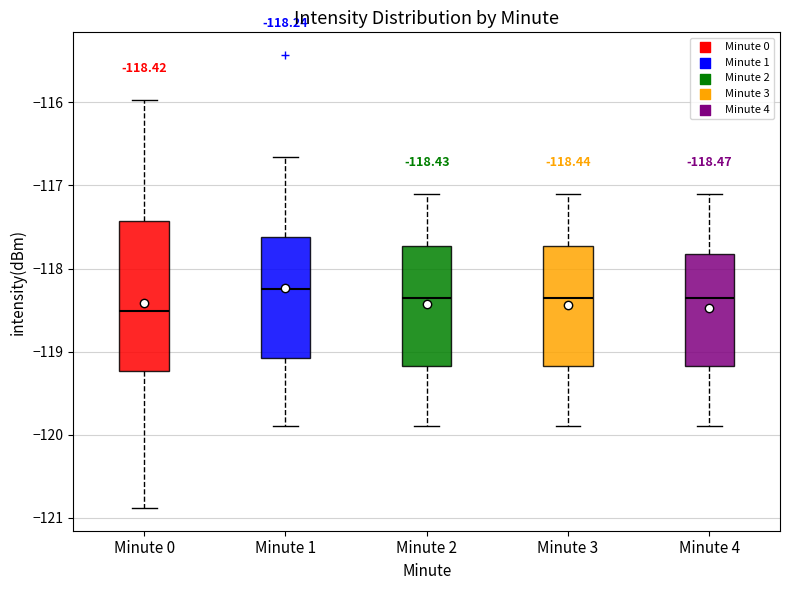

Which box is the tallest, from its lower edge to its upper edge?

Minute 0